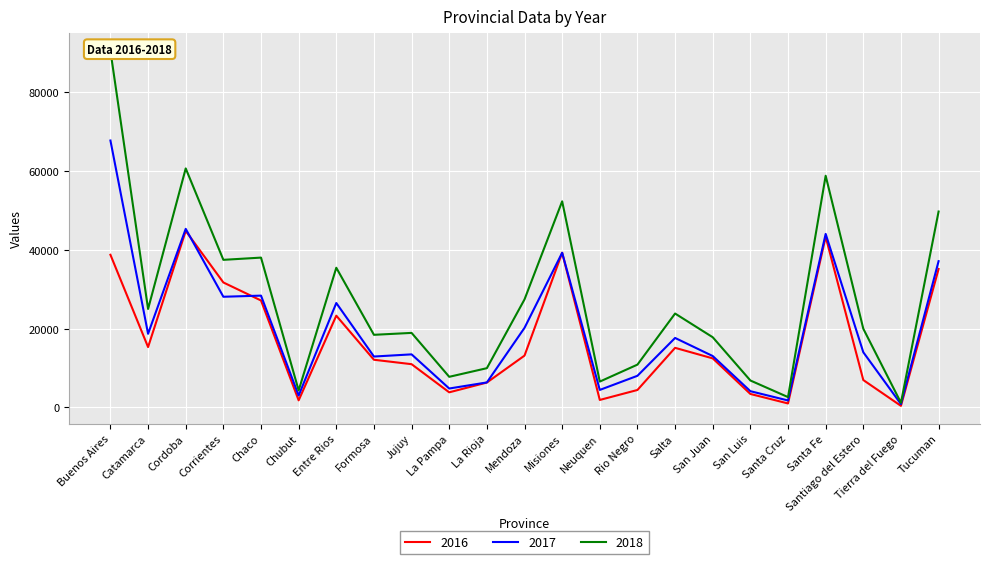

List the labels in order of 2017 value, largest first.

Buenos Aires, Cordoba, Santa Fe, Misiones, Tucuman, Chaco, Corrientes, Entre Rios, Mendoza, Catamarca, Salta, Santiago del Estero, Jujuy, San Juan, Formosa, Rio Negro, La Rioja, La Pampa, Neuquen, San Luis, Chubut, Santa Cruz, Tierra del Fuego